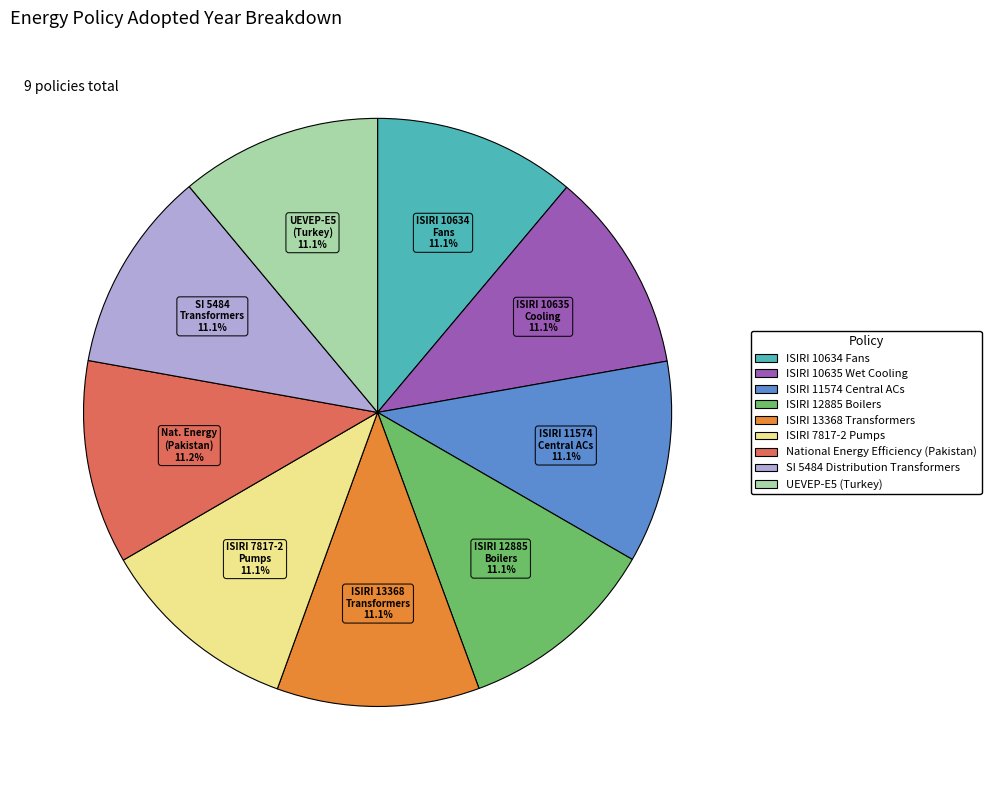

How many slices are in this pie chart?

9